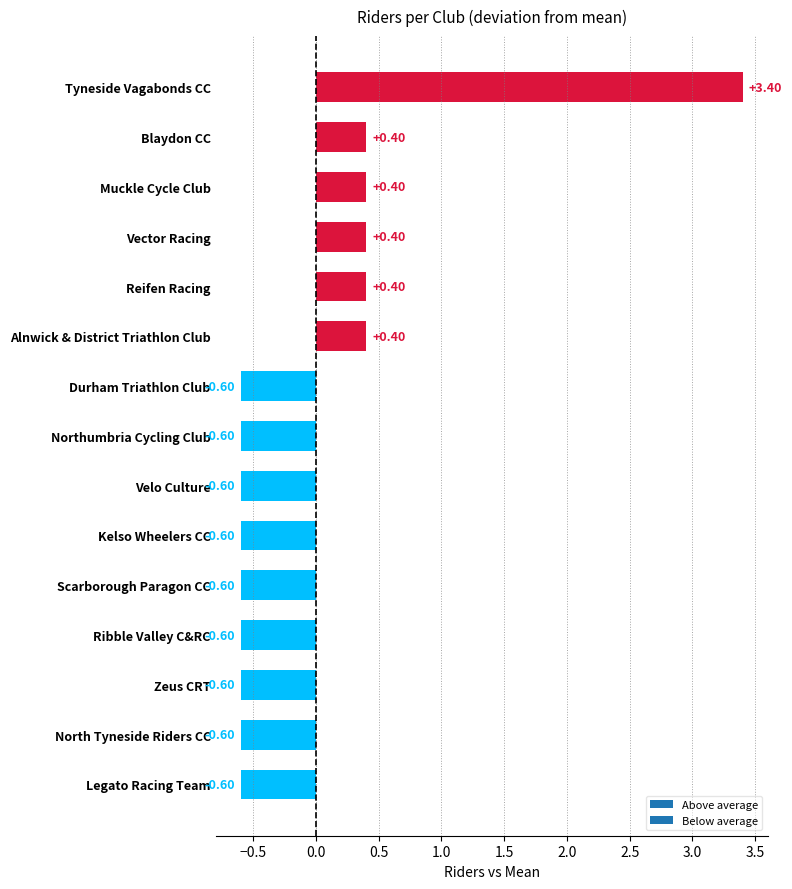

What is the greatest value displayed?

3.4